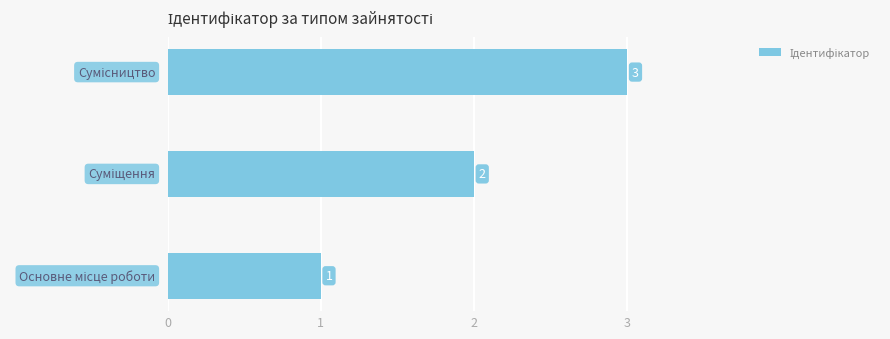

Does the chart contain any negative values?

No